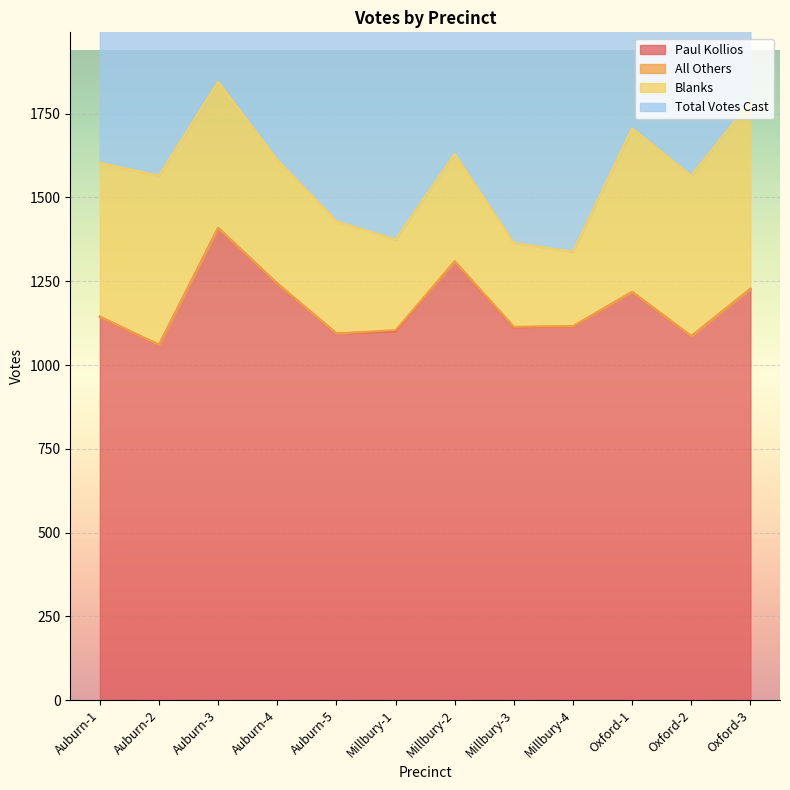

The value of Paul Kollios at Auburn-3 is 1409. True or false?

True